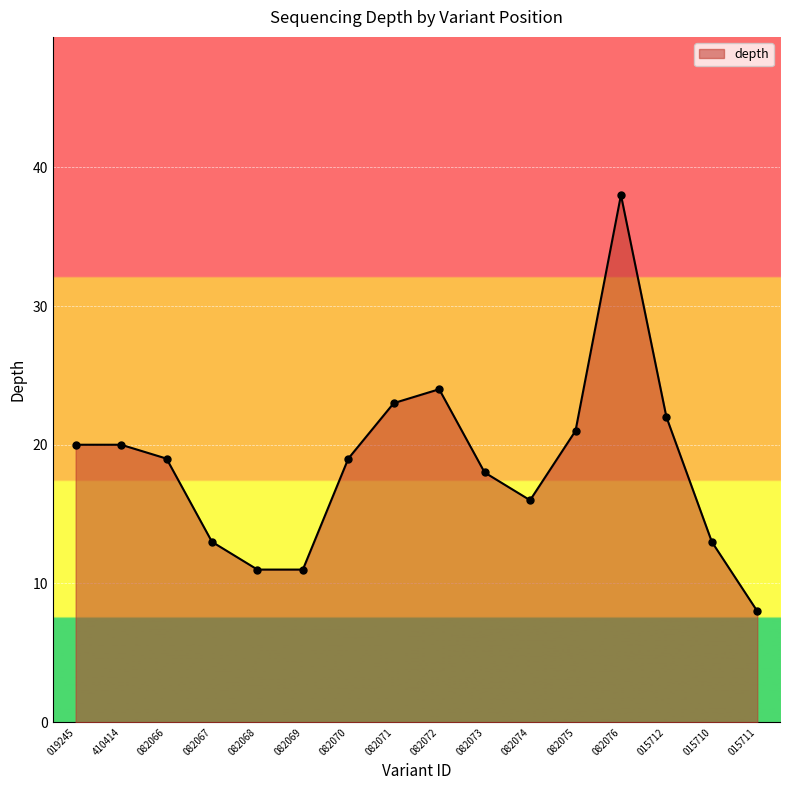

Between 082069 and 082070, which is larger?

082070